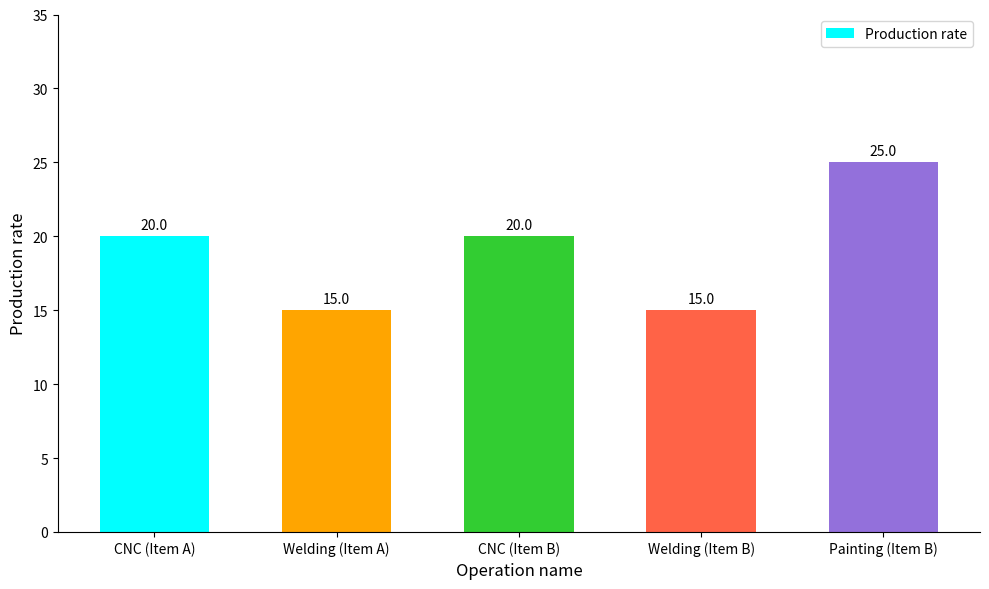

Count the values in the range 15 to 20.

4